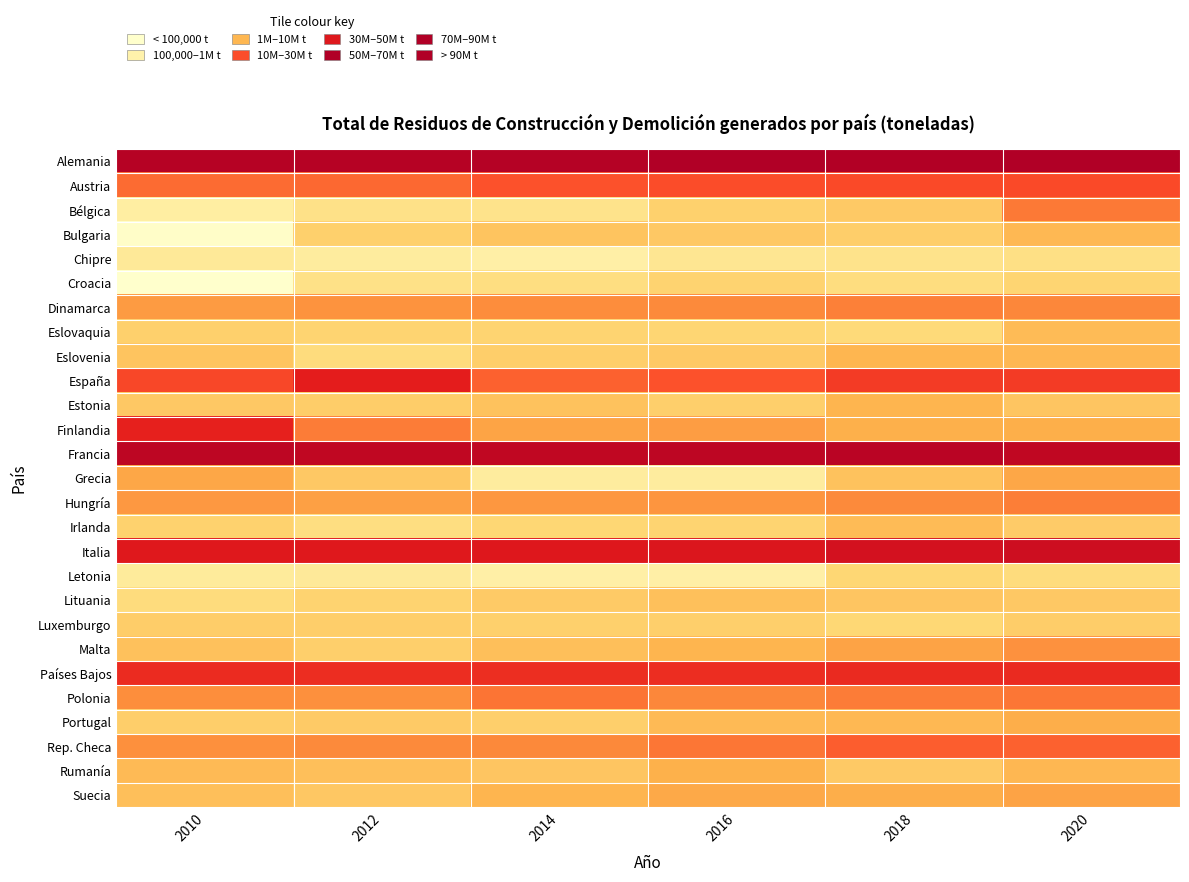

Reading left to right, list all the values displayed in this chart.

Alemania: 2010=7.9	2012=7.9	2014=7.9	2016=7.9	2018=7.9	2020=7.9
Austria: 2010=6.8	2012=6.8	2014=7.0	2016=7.0	2018=7.0	2020=7.0
Bélgica: 2010=5.1	2012=5.4	2014=5.3	2016=5.7	2018=5.8	2020=6.7
Bulgaria: 2010=4.7	2012=5.7	2014=5.8	2016=5.8	2018=5.7	2020=6.0
Chipre: 2010=5.2	2012=5.1	2014=5.0	2016=5.3	2018=5.3	2020=5.4
Croacia: 2010=4.6	2012=5.4	2014=5.5	2016=5.7	2018=5.5	2020=5.6
Dinamarca: 2010=6.3	2012=6.4	2014=6.5	2016=6.5	2018=6.6	2020=6.6
Eslovaquia: 2010=5.7	2012=5.6	2014=5.6	2016=5.6	2018=5.5	2020=5.9
Eslovenia: 2010=5.8	2012=5.5	2014=5.7	2016=5.8	2018=6.0	2020=6.0
España: 2010=7.1	2012=7.4	2014=6.9	2016=7.0	2018=7.2	2020=7.2
Estonia: 2010=5.8	2012=5.7	2014=5.9	2016=5.7	2018=6.0	2020=5.8
Finlandia: 2010=7.4	2012=6.6	2014=6.2	2016=6.3	2018=6.1	2020=6.1
Francia: 2010=7.8	2012=7.8	2014=7.8	2016=7.8	2018=7.8	2020=7.8
Grecia: 2010=6.2	2012=5.8	2014=5.1	2016=5.1	2018=5.9	2020=6.2
Hungría: 2010=6.4	2012=6.3	2014=6.4	2016=6.4	2018=6.5	2020=6.6
Irlanda: 2010=5.7	2012=5.5	2014=5.6	2016=5.6	2018=5.9	2020=5.7
Italia: 2010=7.5	2012=7.5	2014=7.5	2016=7.5	2018=7.6	2020=7.7
Letonia: 2010=5.2	2012=5.2	2014=5.1	2016=5.1	2018=5.6	2020=5.5
Lituania: 2010=5.5	2012=5.7	2014=5.8	2016=5.9	2018=5.8	2020=5.8
Luxemburgo: 2010=5.7	2012=5.7	2014=5.7	2016=5.7	2018=5.6	2020=5.7
Malta: 2010=5.9	2012=5.7	2014=5.9	2016=6.0	2018=6.2	2020=6.5
Países Bajos: 2010=7.3	2012=7.3	2014=7.3	2016=7.3	2018=7.3	2020=7.3
Polonia: 2010=6.5	2012=6.5	2014=6.7	2016=6.6	2018=6.6	2020=6.7
Portugal: 2010=5.7	2012=5.8	2014=5.7	2016=5.9	2018=6.0	2020=6.1
Rep. Checa: 2010=6.5	2012=6.5	2014=6.6	2016=6.7	2018=6.9	2020=6.8
Rumanía: 2010=5.9	2012=5.9	2014=5.8	2016=6.1	2018=5.8	2020=6.0
Suecia: 2010=5.9	2012=5.8	2014=6.0	2016=6.2	2018=6.1	2020=6.2